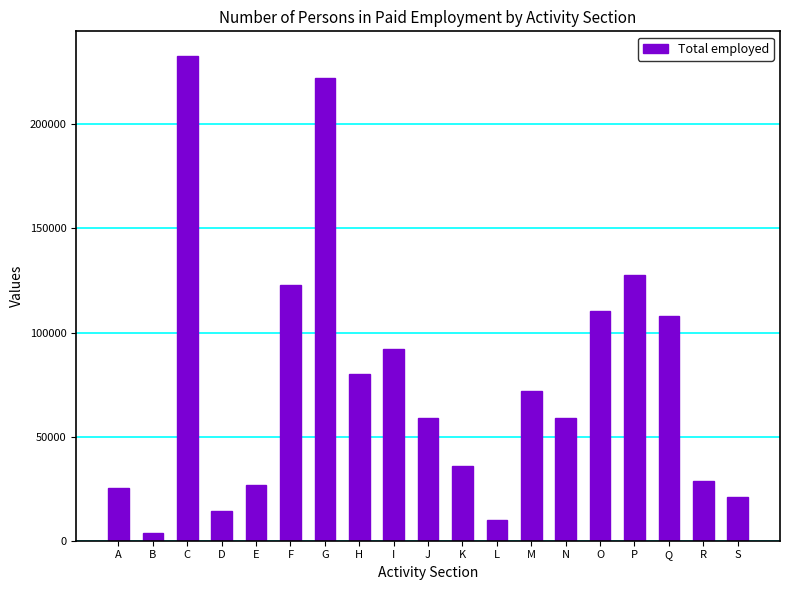

What is the difference between the maximum and minimum values?

229236